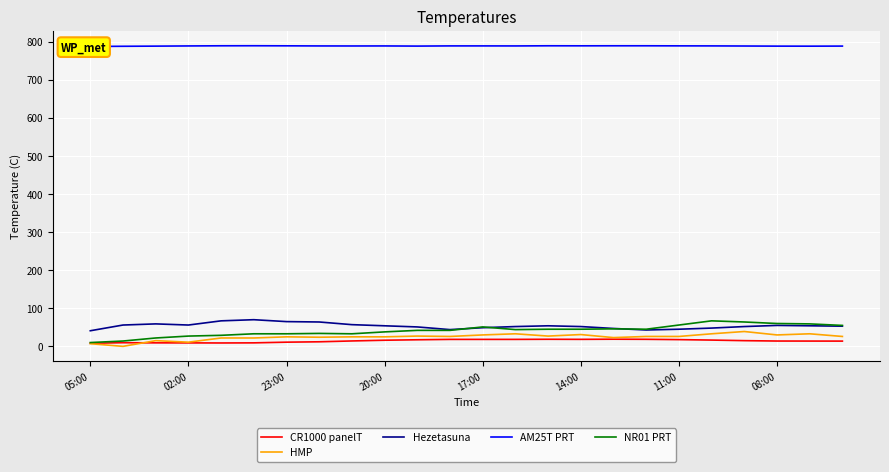

True or false: CR1000 panelT and Hezetasuna intersect in this chart.

False